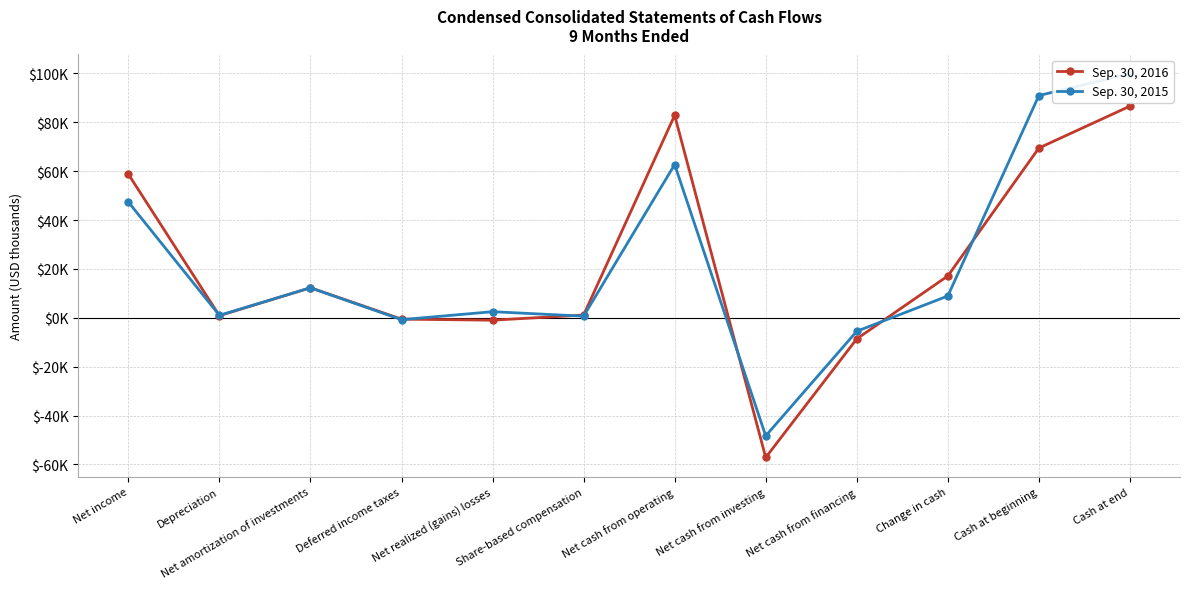

Rank the categories by Sep. 30, 2016 value from highest to lowest.

Cash at end, Net cash from operating, Cash at beginning, Net income, Change in cash, Net amortization of investments, Share-based compensation, Depreciation, Deferred income taxes, Net realized (gains) losses, Net cash from financing, Net cash from investing